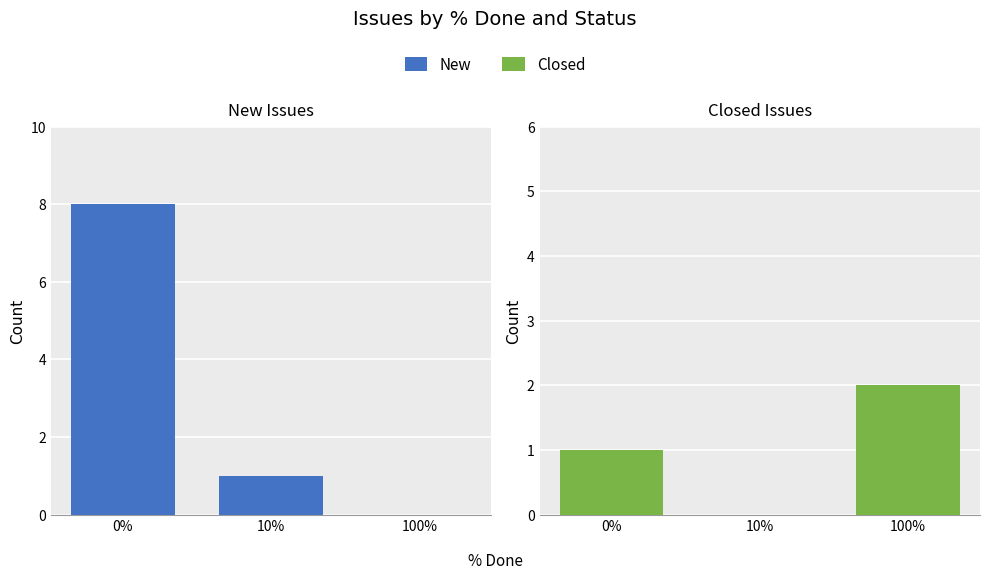

What is the greatest value displayed?

8